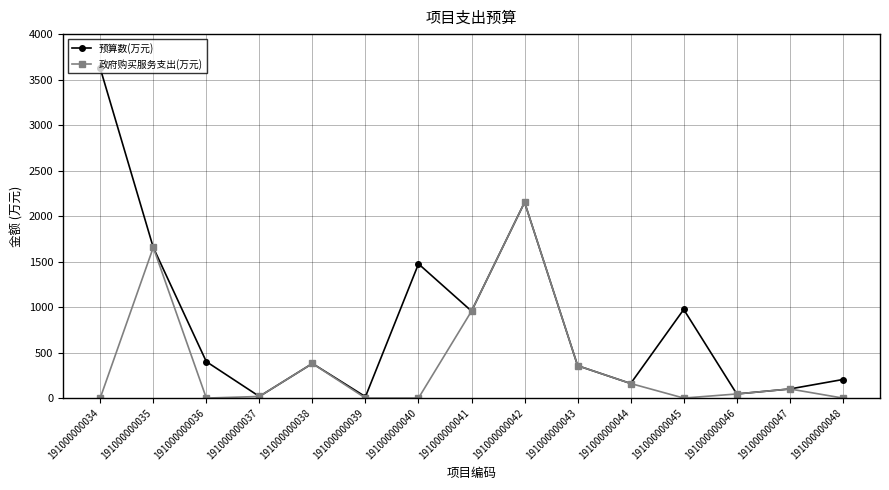

At which category is the sum across all series the highest?

191000000042